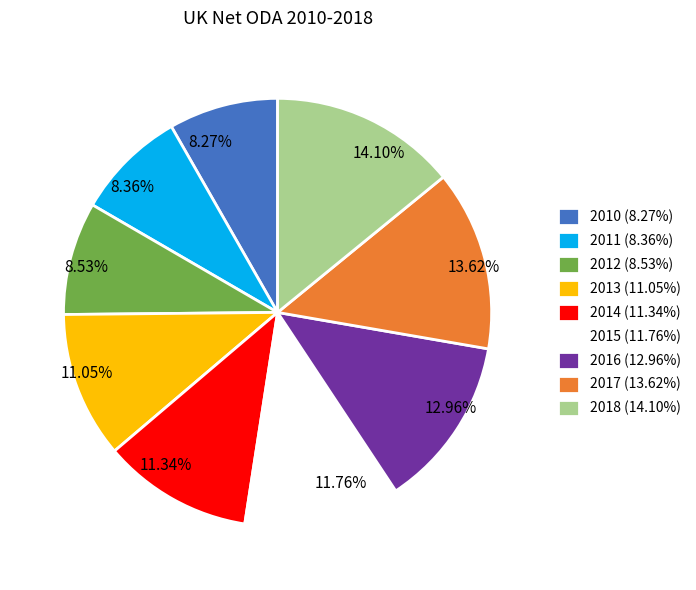

Combined, do 2017 (13.62%) and 2012 (8.53%) account for over 50%?

No